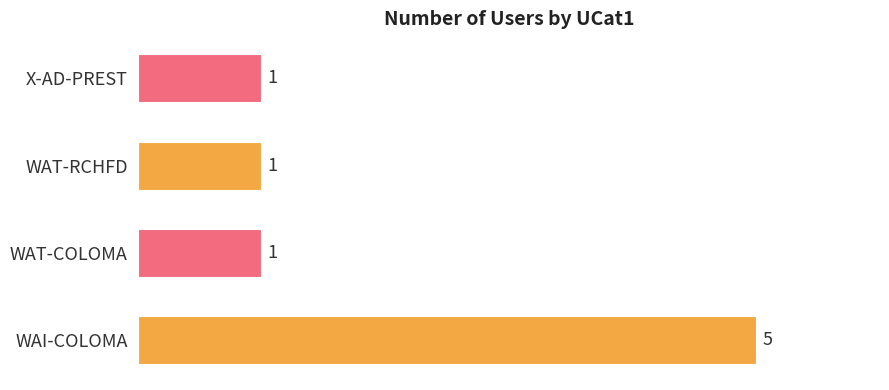

Reading bottom to top, what are all the values shown in this chart?

WAI-COLOMA=5	WAT-COLOMA=1	WAT-RCHFD=1	X-AD-PREST=1